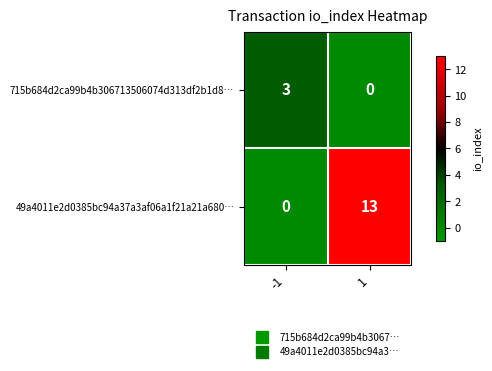

What value does the 49a4011e2d0385bc94a37a3af06a1f21a21a680… series have at 1, to the nearest 5?

15